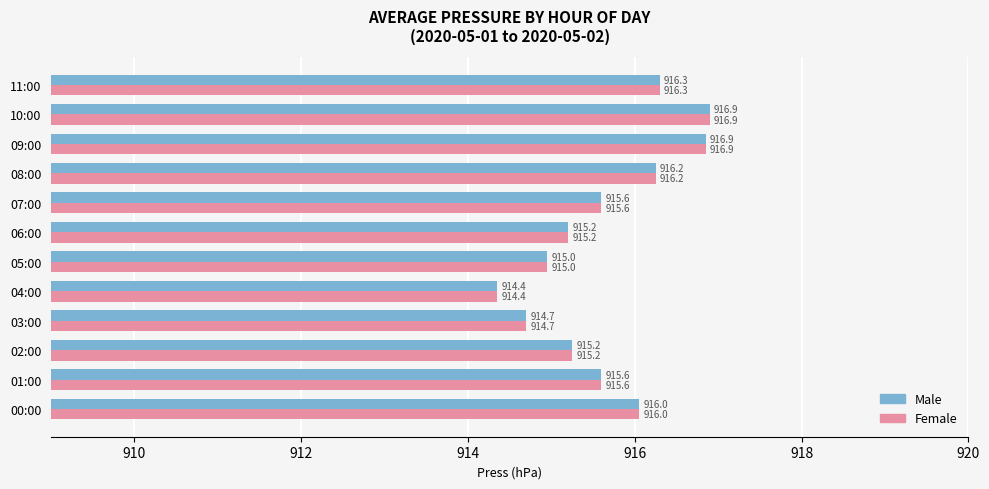

At how many categories does at least one series exceed 915?

9